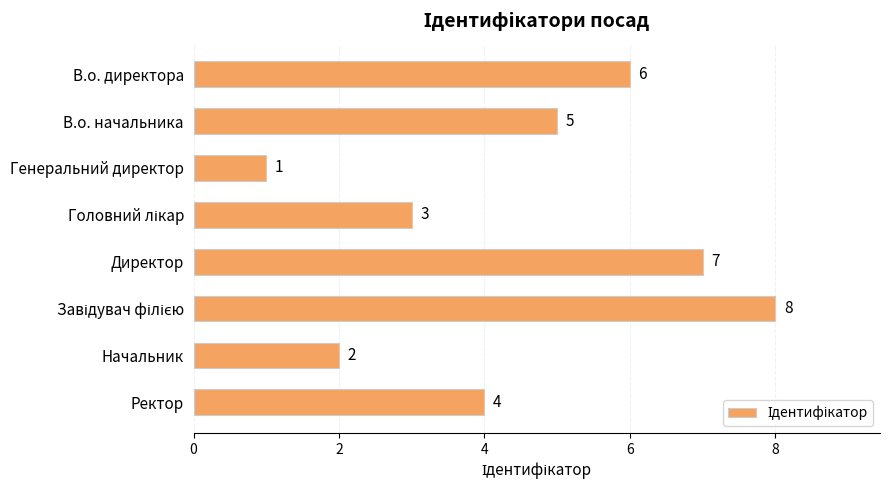

What is the sum of all values?

36